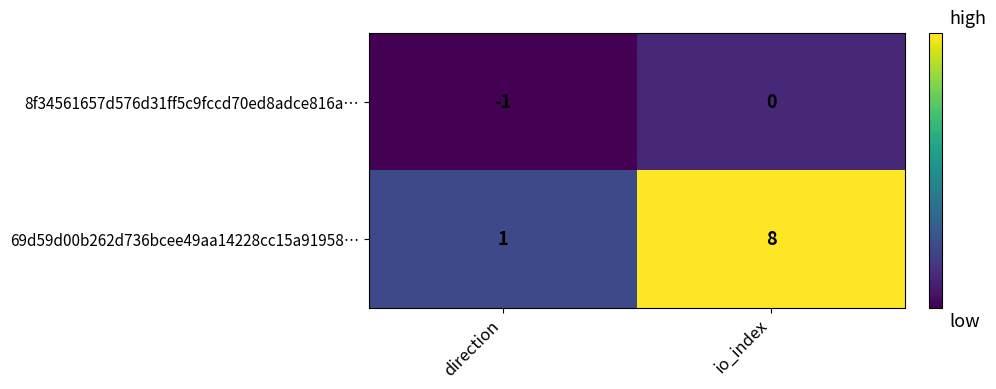

Which category has the highest value in the 8f34561657d576d31ff5c9fccd70ed8adce816a… series?

io_index